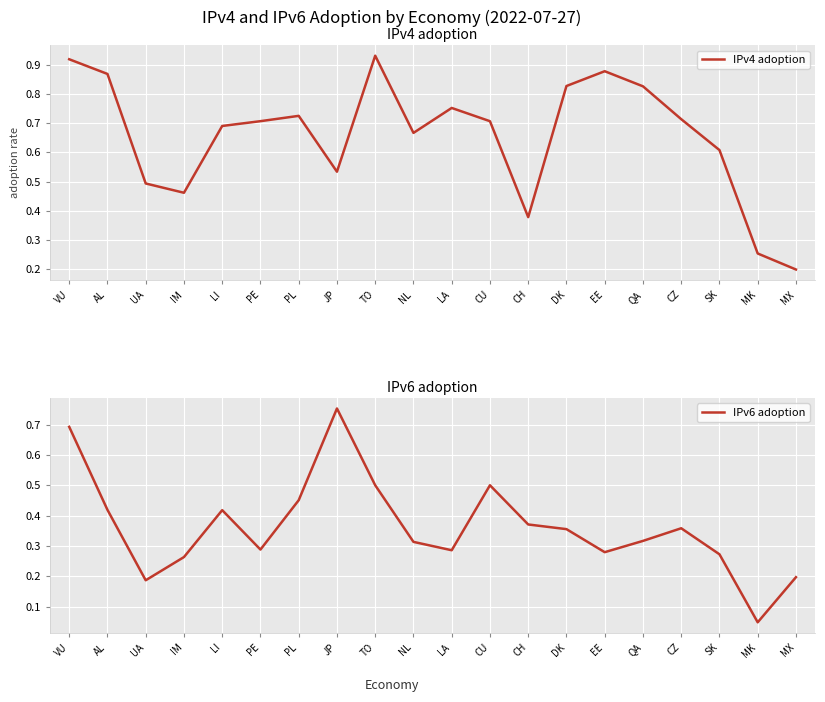

Rank the series by their average value, from lowest to highest.

IPv6 adoption, IPv4 adoption